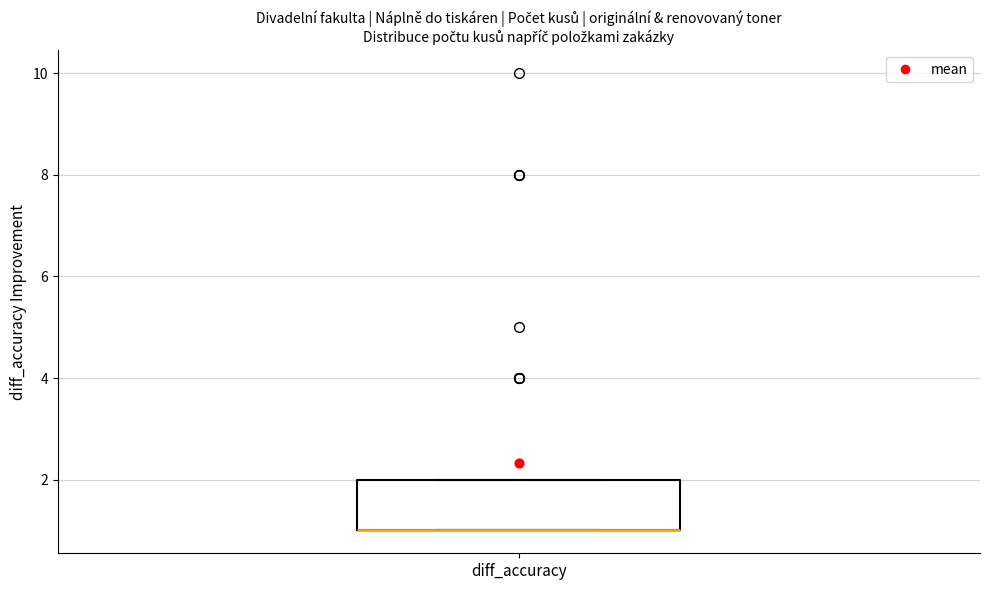

Read this box plot against the y-axis: the position of the median line, the range covered by the box, and the ends of both whiskers. The values are not printed on the chart, so give them approximately, as read against the axis.

median 1 (drawn on the box's lower edge), box 1 to 2, whiskers 1 to 2